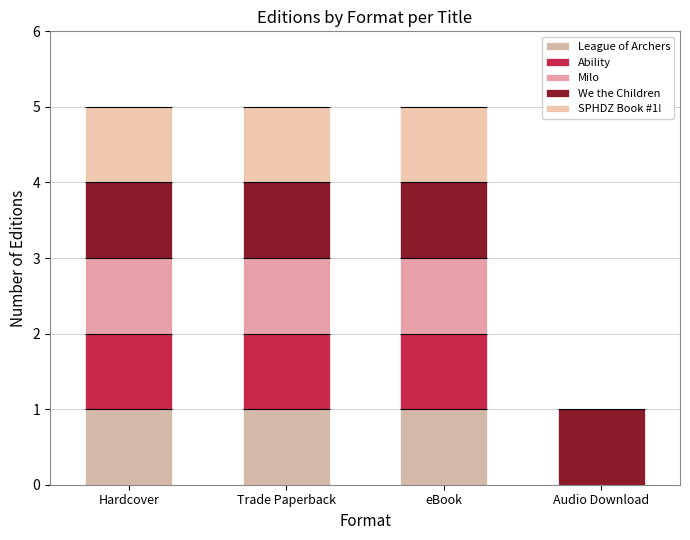

The We the Children series shows 1 at Audio Download. True or false?

True